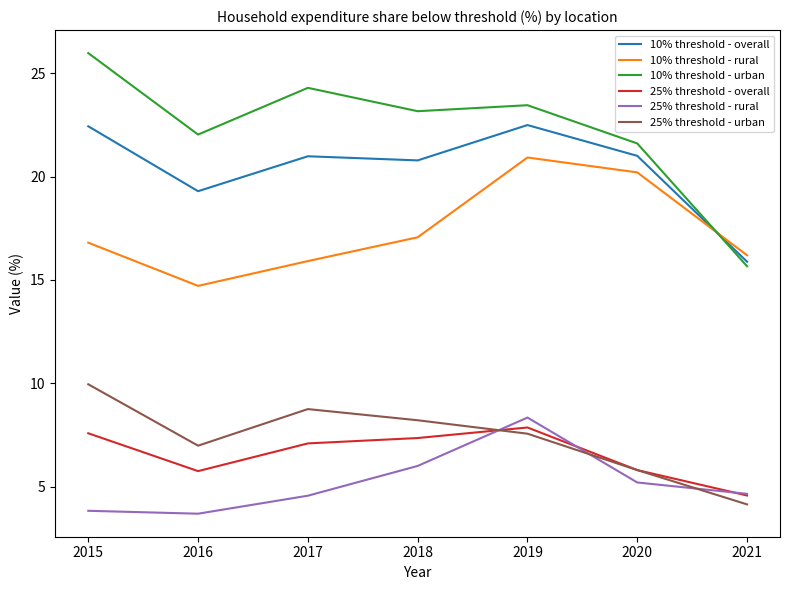

Rank the series at 2019 from highest to lowest value.

10% threshold - urban, 10% threshold - overall, 10% threshold - rural, 25% threshold - rural, 25% threshold - overall, 25% threshold - urban